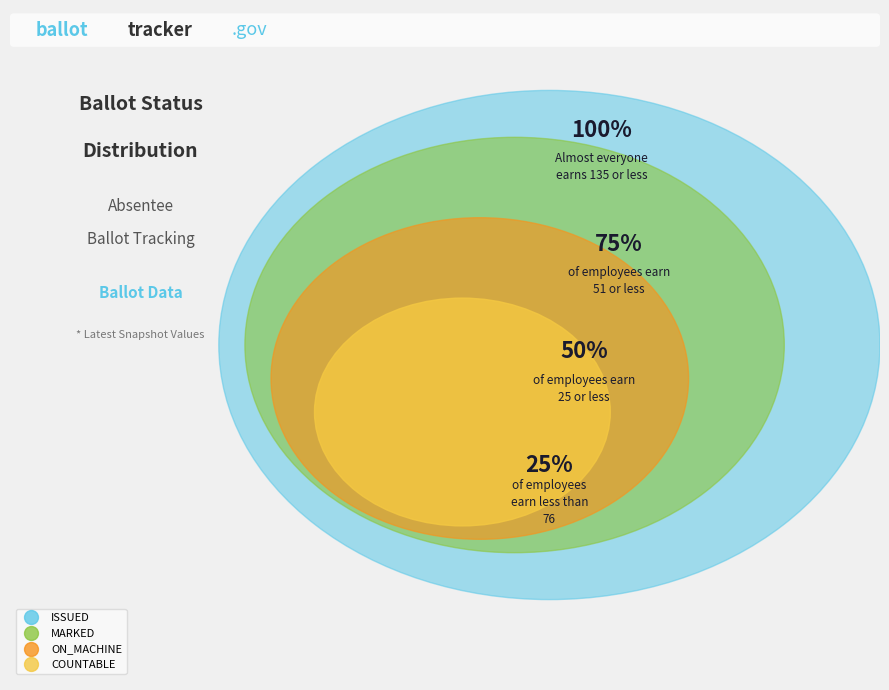

How many segments does this pie chart have?

4